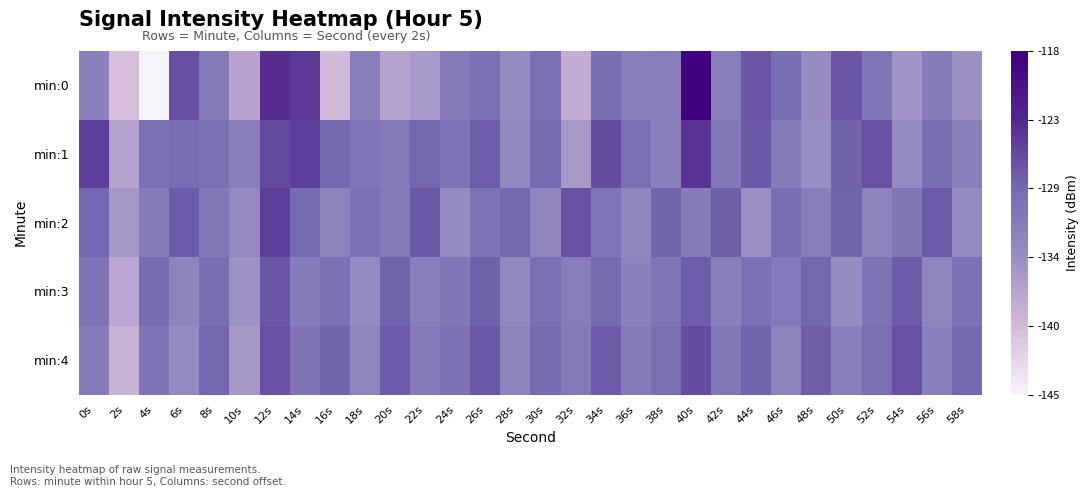

Reading left to right, transcribe all the data shown in this chart.

min:0: 0s=-132.2	2s=-140.0	4s=-144.9	6s=-126.6	8s=-131.2	10s=-136.9	12s=-124.0	14s=-124.8	16s=-139.4	18s=-131.9	20s=-136.7	22s=-135.5	24s=-131.2	26s=-129.6	28s=-133.9	30s=-129.4	32s=-138.1	34s=-129.4	36s=-131.7	38s=-131.6	40s=-118.3	42s=-131.8	44s=-127.1	46s=-129.1	48s=-133.8	50s=-127.1	52s=-130.4	54s=-134.9	56s=-131.4	58s=-134.6
min:1: 0s=-125.3	2s=-136.7	4s=-129.7	6s=-129.2	8s=-129.5	10s=-131.8	12s=-126.1	14s=-125.2	16s=-128.7	18s=-130.5	20s=-131.2	22s=-128.5	24s=-130.1	26s=-127.8	28s=-133.2	30s=-128.9	32s=-135.6	34s=-126.4	36s=-129.7	38s=-132.1	40s=-124.5	42s=-130.8	44s=-127.3	46s=-131.5	48s=-134.2	50s=-128.1	52s=-126.7	54s=-133.9	56s=-129.3	58s=-131.8
min:2: 0s=-128.5	2s=-135.2	4s=-131.4	6s=-127.6	8s=-130.8	10s=-133.5	12s=-125.2	14s=-128.9	16s=-132.4	18s=-129.7	20s=-131.1	22s=-127.3	24s=-133.8	26s=-130.2	28s=-128.6	30s=-132.9	32s=-126.7	34s=-130.5	36s=-133.1	38s=-128.4	40s=-131.6	42s=-127.9	44s=-134.3	46s=-129.1	48s=-131.9	50s=-128.2	52s=-132.6	54s=-130.7	56s=-127.5	58s=-133.4
min:3: 0s=-130.1	2s=-137.3	4s=-128.8	6s=-132.5	8s=-129.3	10s=-134.7	12s=-127.1	14s=-131.4	16s=-129.8	18s=-133.6	20s=-128.3	22s=-131.9	24s=-130.6	26s=-128.1	28s=-133.2	30s=-129.5	32s=-131.7	34s=-128.9	36s=-132.3	38s=-130.4	40s=-127.8	42s=-132.1	44s=-129.7	46s=-131.2	48s=-128.5	50s=-133.8	52s=-130.3	54s=-127.6	56s=-132.7	58s=-129.9
min:4: 0s=-131.5	2s=-138.7	4s=-130.2	6s=-133.9	8s=-128.6	10s=-135.4	12s=-126.8	14s=-130.1	16s=-128.4	18s=-132.8	20s=-127.5	22s=-131.2	24s=-129.8	26s=-127.2	28s=-132.5	30s=-128.9	32s=-131.1	34s=-127.7	36s=-131.5	38s=-129.6	40s=-126.4	42s=-130.8	44s=-128.2	46s=-132.6	48s=-127.9	50s=-131.7	52s=-129.4	54s=-126.8	56s=-132.3	58s=-128.7